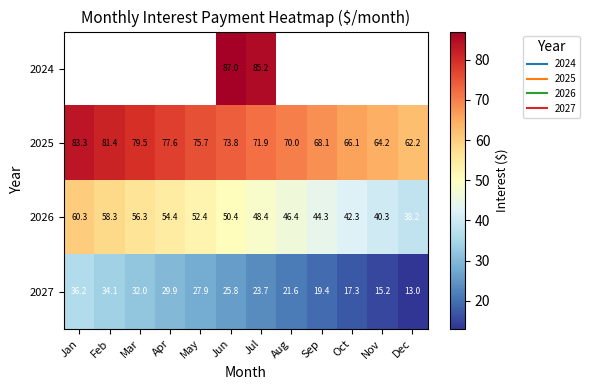

What is the lowest value of the 2026 series?

38.2